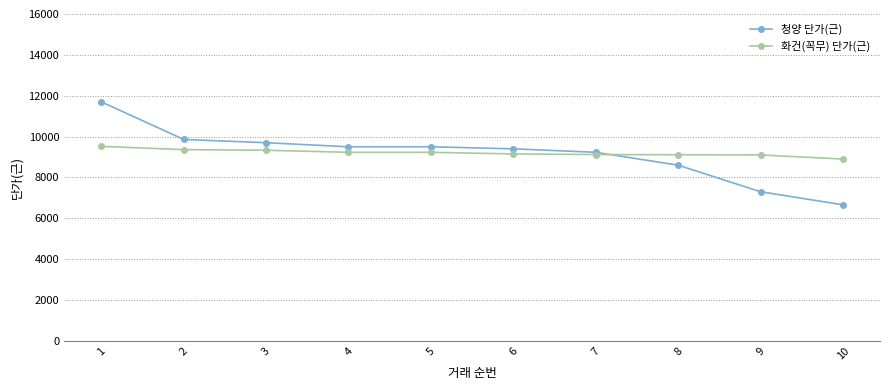

What is the average value of the 청양 단가(근) series?

9145